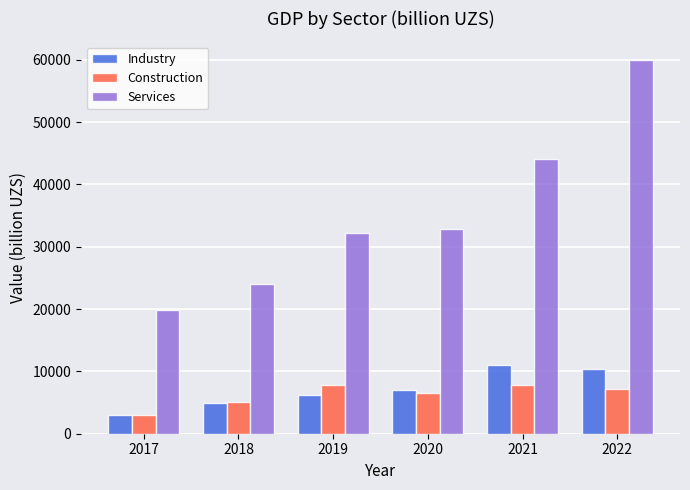

How many series are shown in this chart?

3